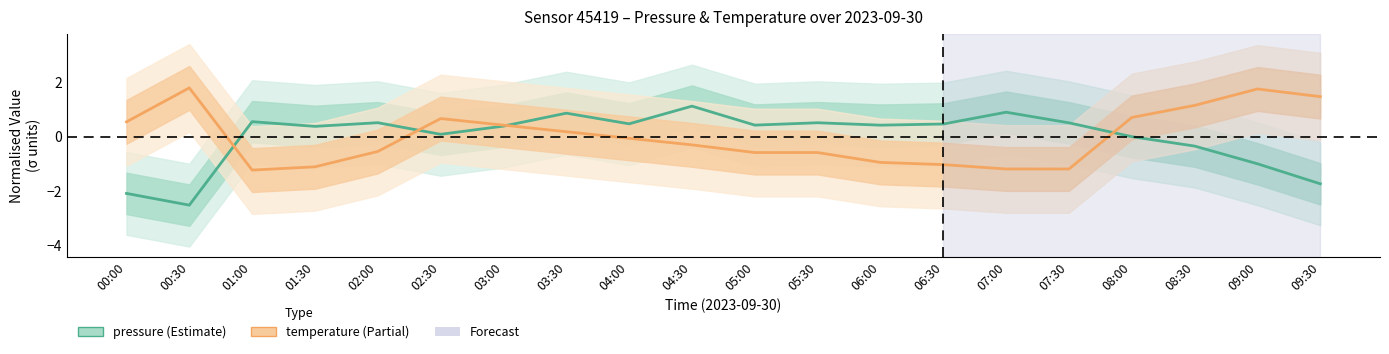

Reading left to right, what are all the values shown in this chart?

pressure: -2.1	-2.5	0.6	0.4	0.5	0.1	0.4	0.9	0.5	1.1	0.4	0.5	0.4	0.5	0.9	0.5	0.0	-0.3	-1.0	-1.7
temperature: 0.6	1.8	-1.2	-1.1	-0.5	0.7	0.4	0.2	-0.1	-0.3	-0.6	-0.6	-0.9	-1.0	-1.2	-1.2	0.7	1.2	1.8	1.5